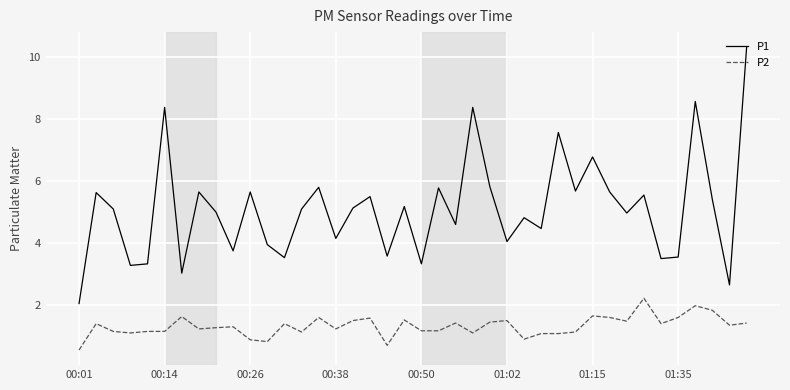

List the series in order of their overall mean, lowest first.

P2, P1